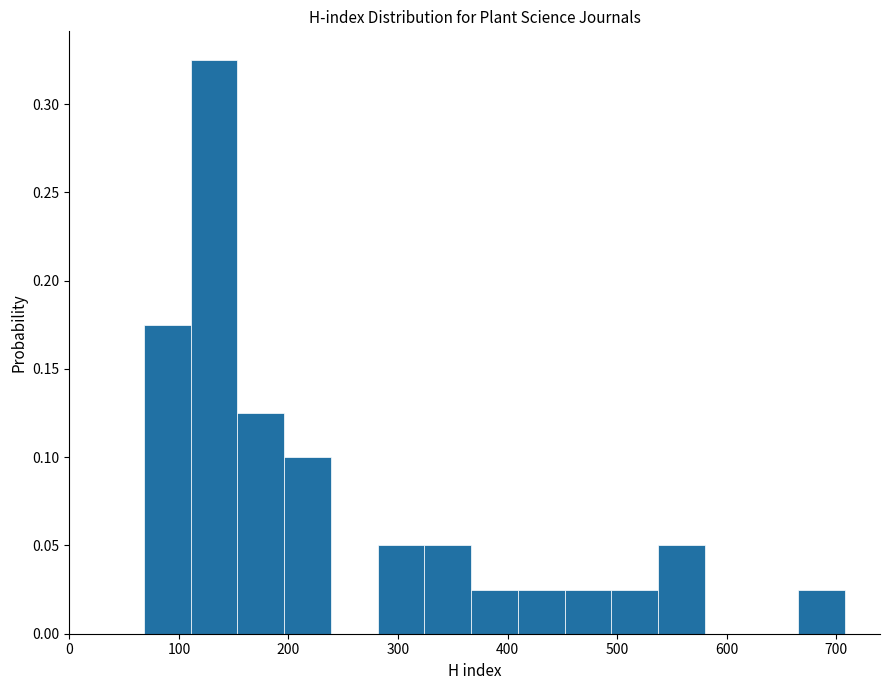

Over which range of the x-axis is the bar tallest?

110 to 150